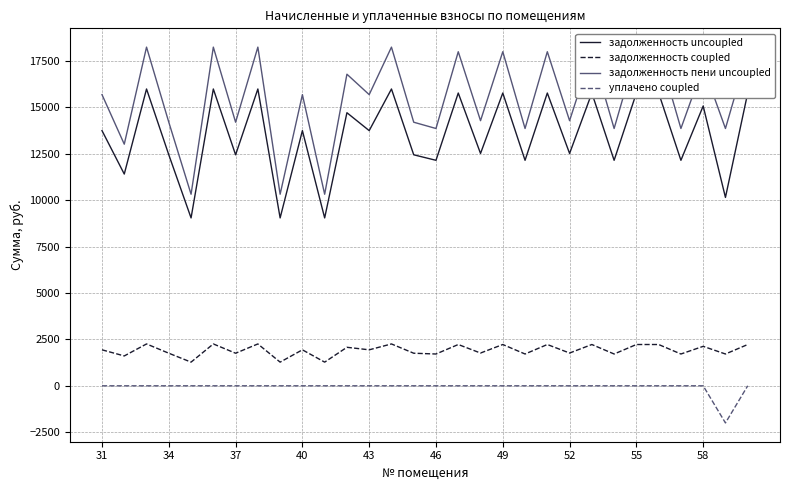

True or false: задолженность coupled and задолженность uncoupled cross at least once.

False